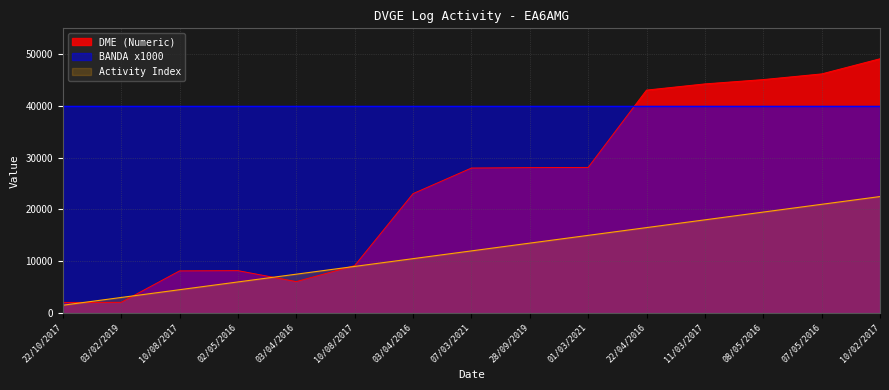

True or false: there are more than 0 points higher than both neighbors.

True